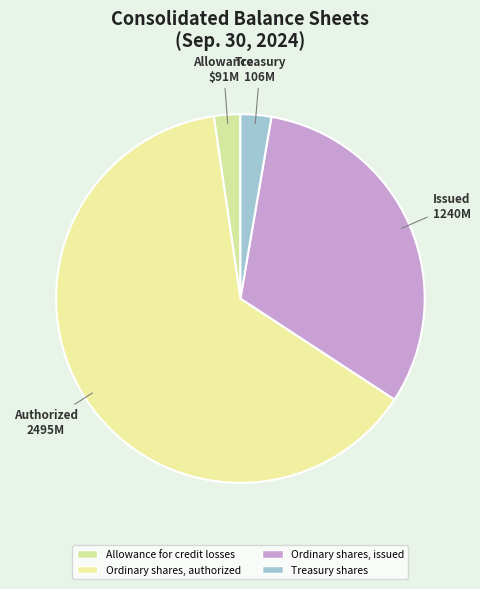

To the nearest percent, what portion does Allowance for credit losses represent?

2%